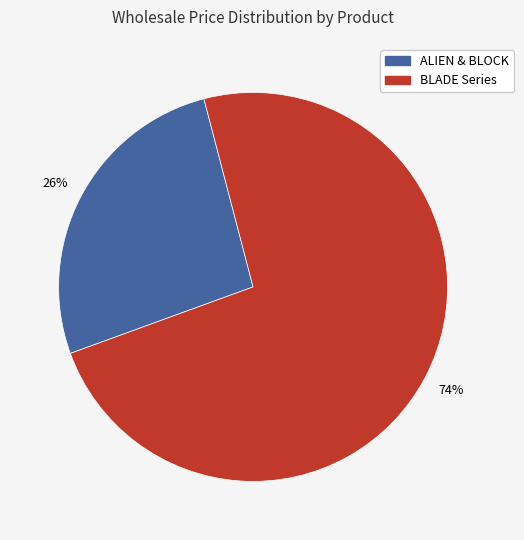

How many segments does this pie chart have?

2